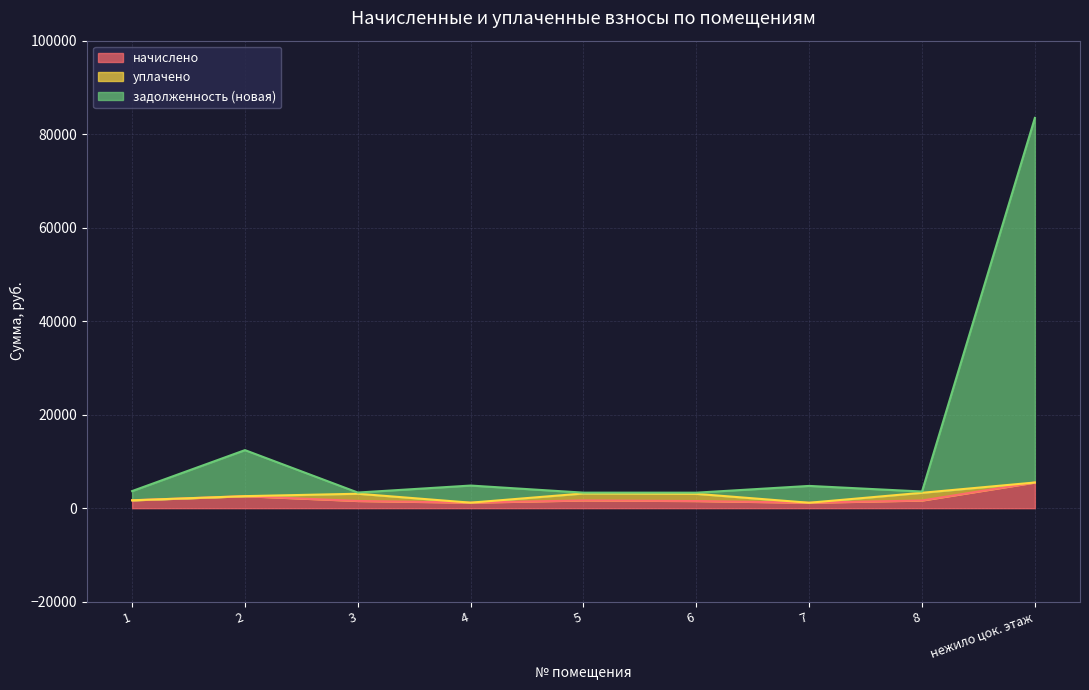

True or false: начислено and задолженность (новая) cross at least once.

False